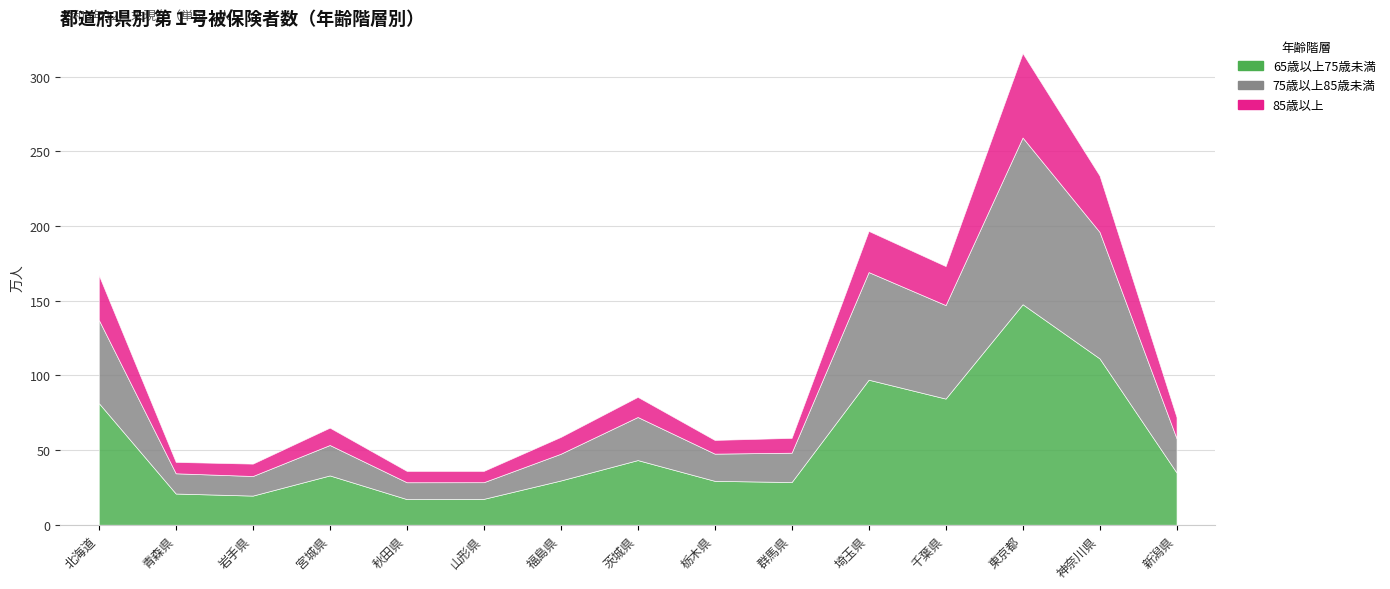

Does the chart have visible grid lines?

Yes